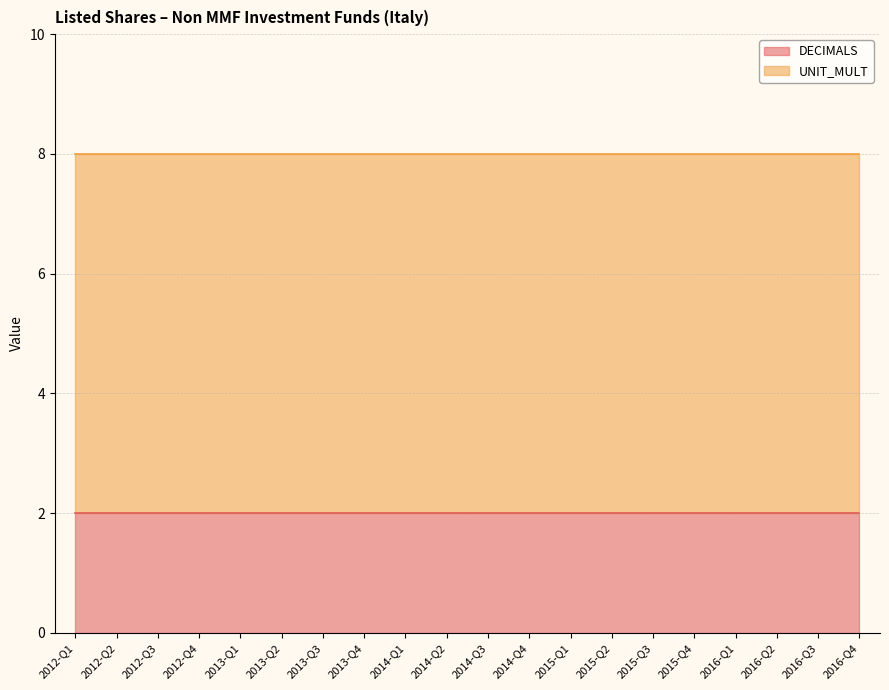

Does the chart display data point markers on the line(s)?

No